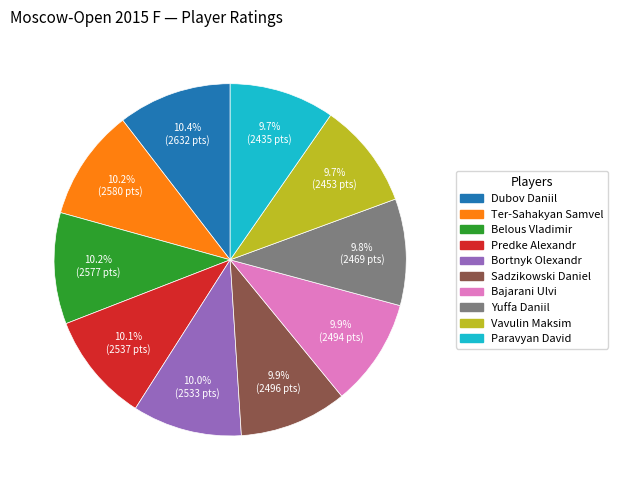

To the nearest percent, what is the difference between the largest and smallest slice percentages?

1%